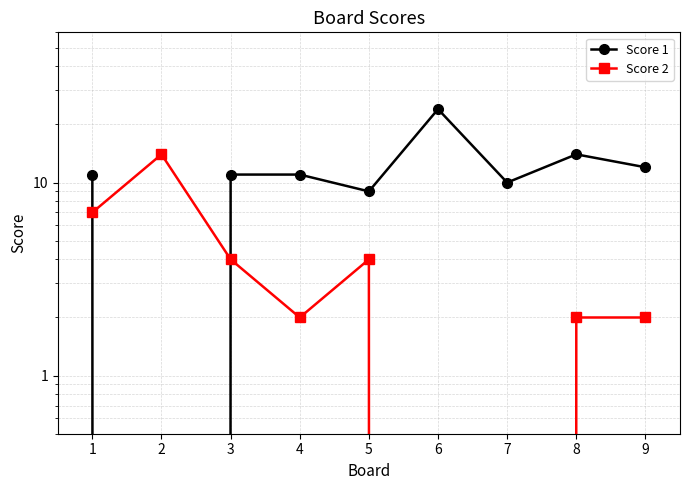

List the series in order of their overall mean, highest first.

Score 1, Score 2